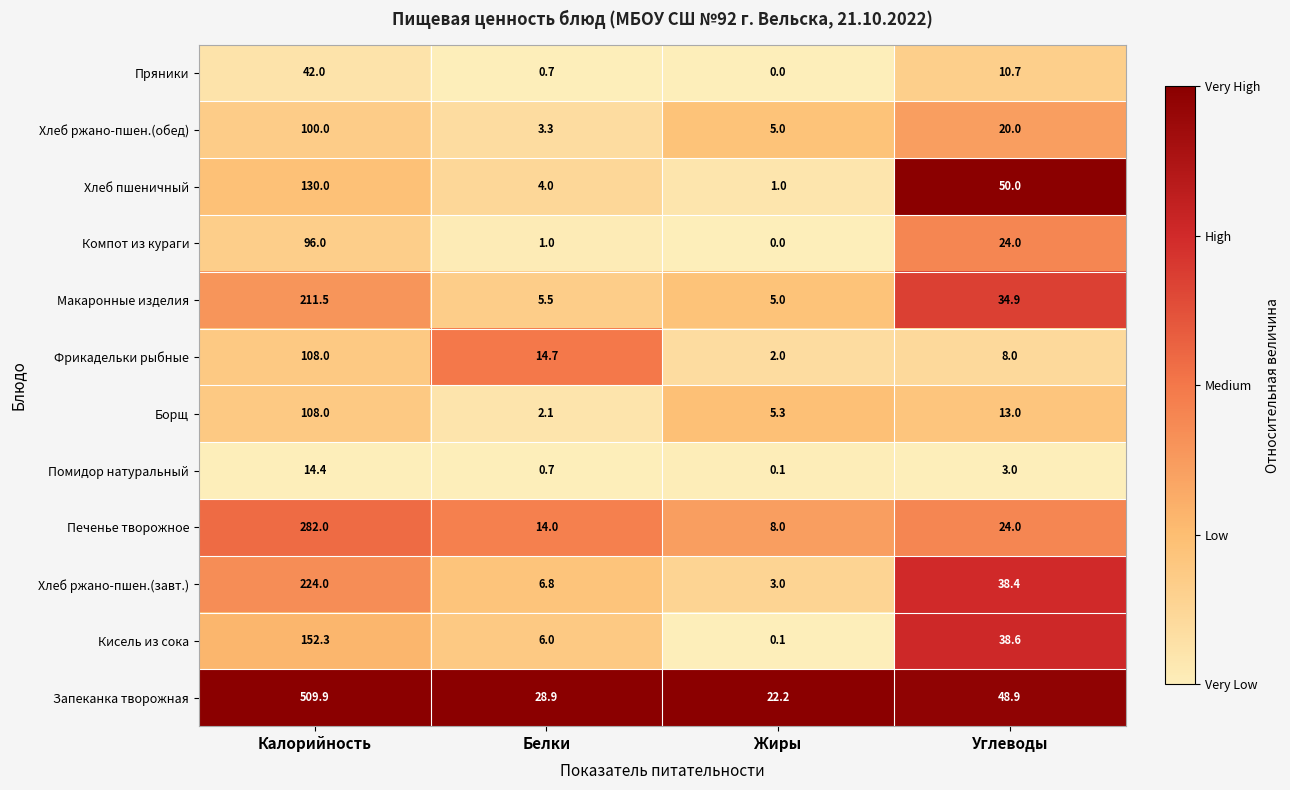

What is the maximum value shown in the chart?

509.9